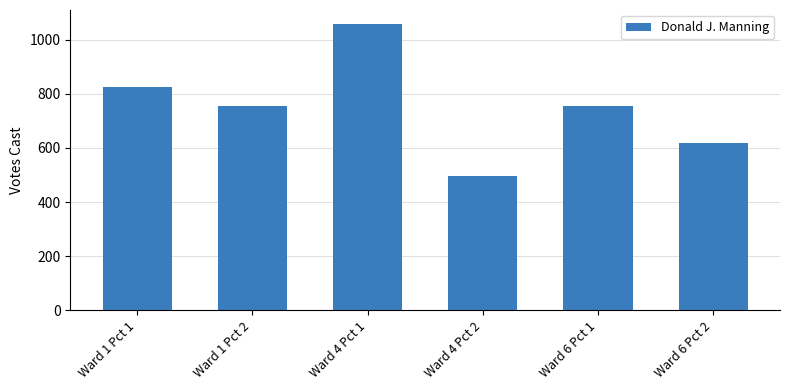

Reading left to right, what are all the values shown in this chart?

Ward 1 Pct 1=827	Ward 1 Pct 2=755	Ward 4 Pct 1=1057	Ward 4 Pct 2=497	Ward 6 Pct 1=755	Ward 6 Pct 2=619